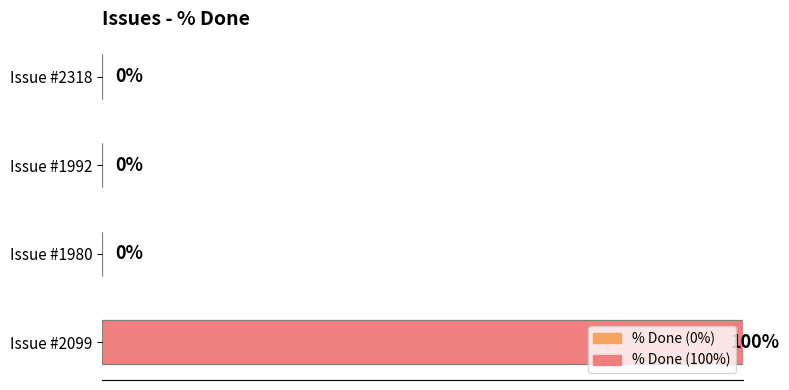

Are the bars horizontal?

Yes